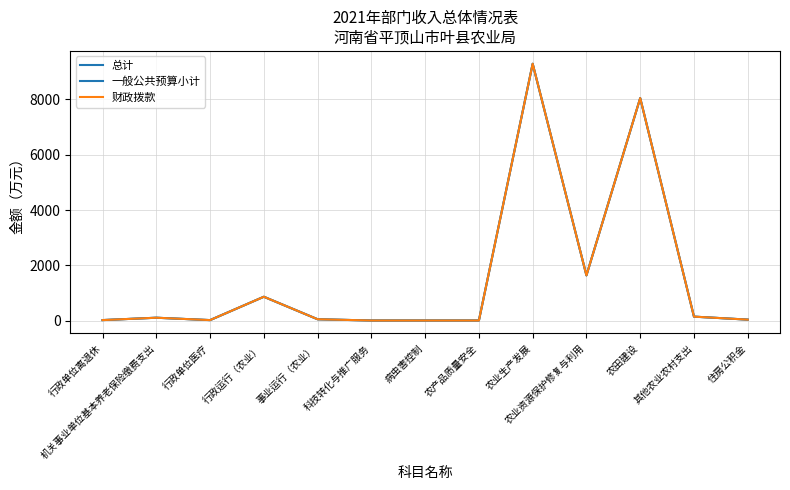

Does the chart have visible grid lines?

Yes